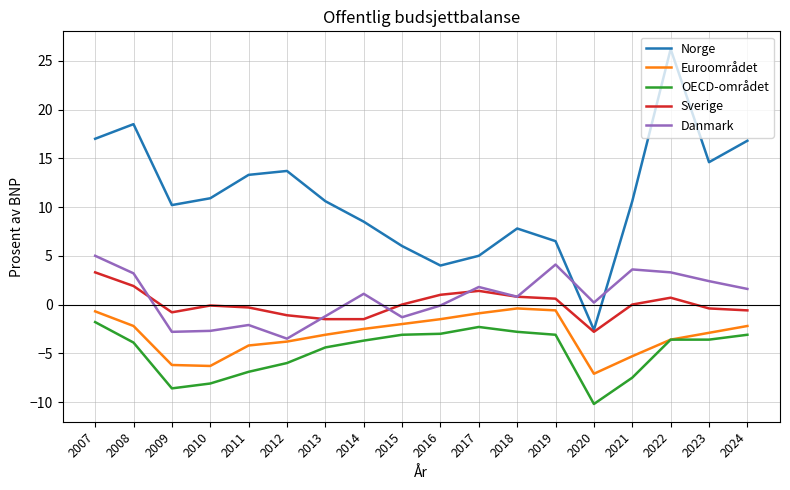

Which category has the highest value across all series?

2022